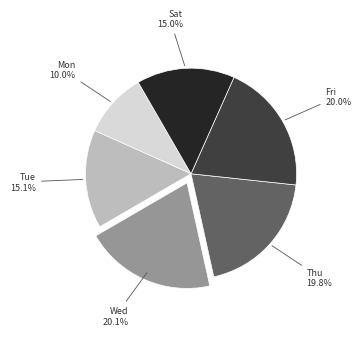

Is there a majority slice in this chart?

No